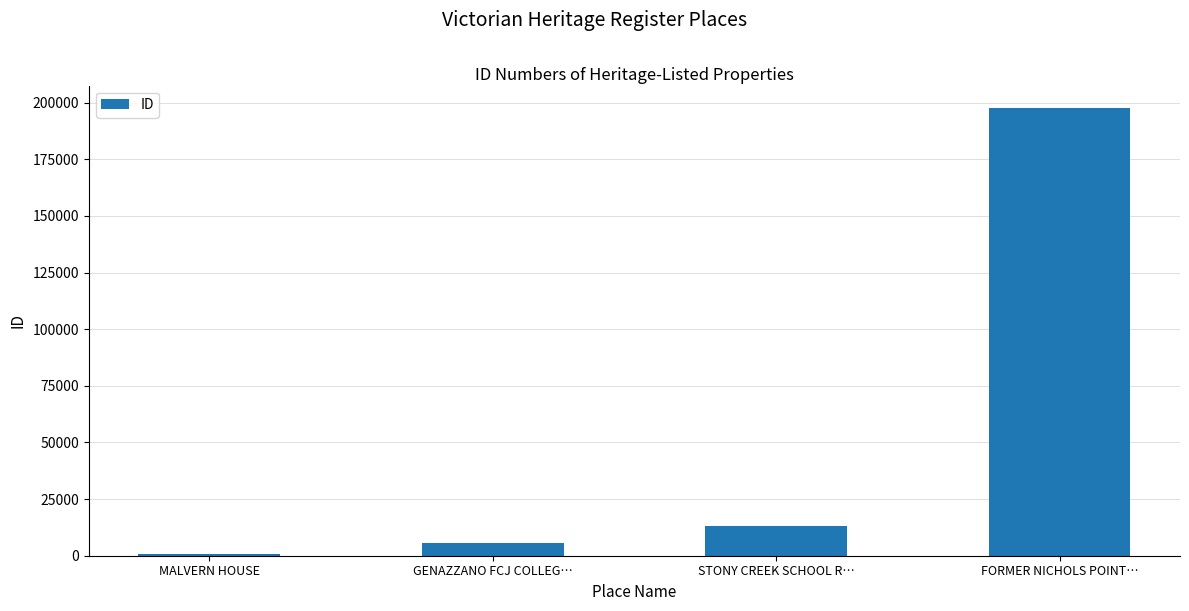

How many series are shown in this chart?

1